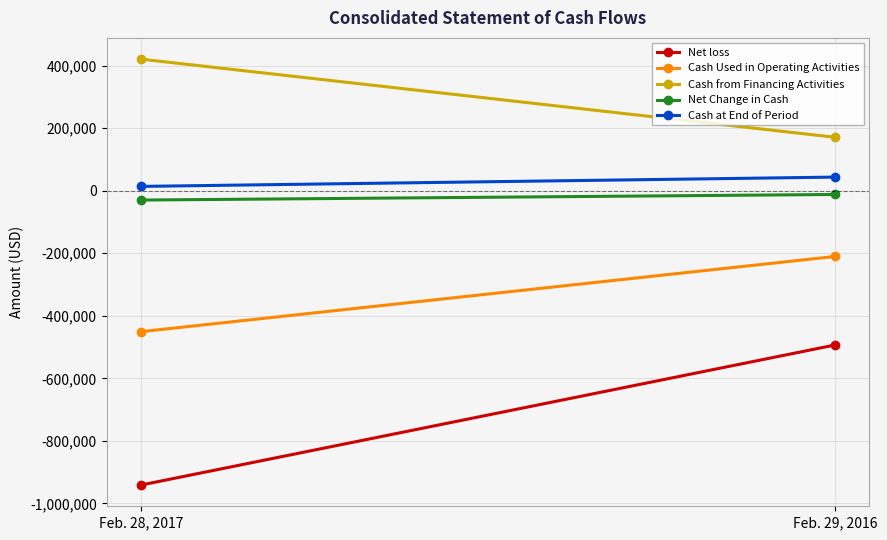

What is the value of the Cash Used in Operating Activities point at the 2nd from the left?

-210252